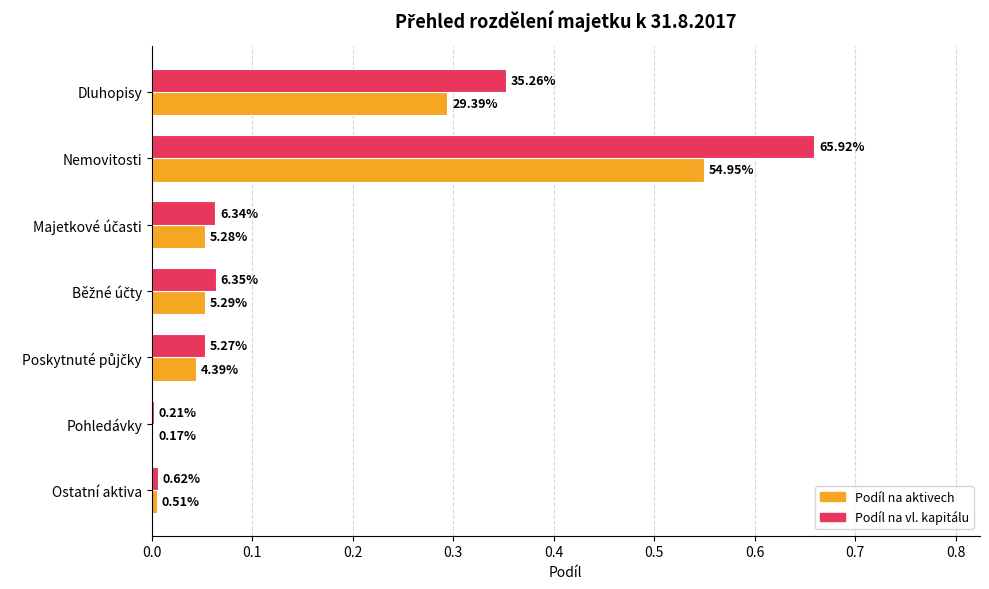

What are all the series names shown in the legend?

Podíl na aktivech, Podíl na vl. kapitálu